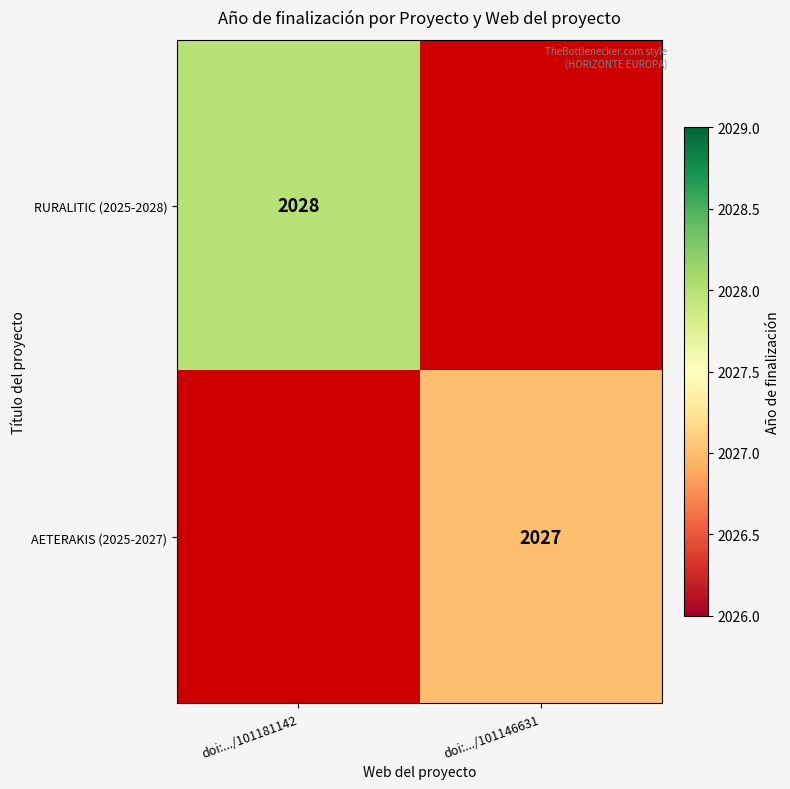

At how many categories does at least one series exceed 2027?

1